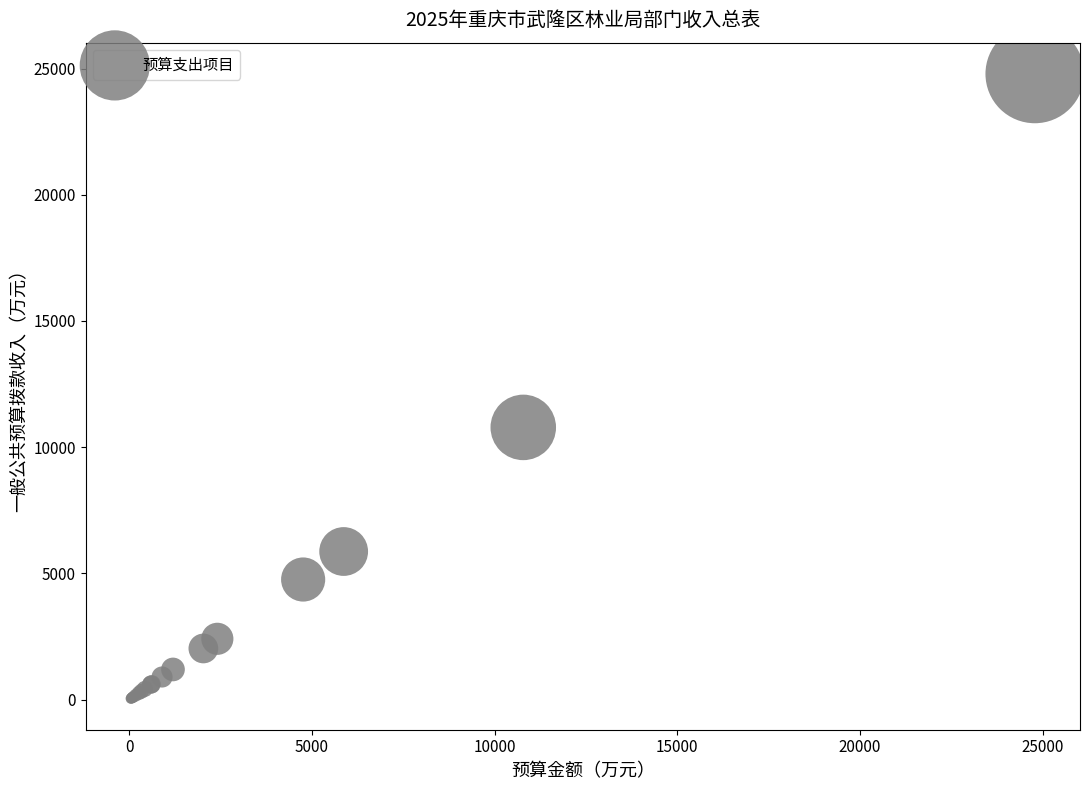

What Y value in the scatter plot is closest to 12416?

10784.0